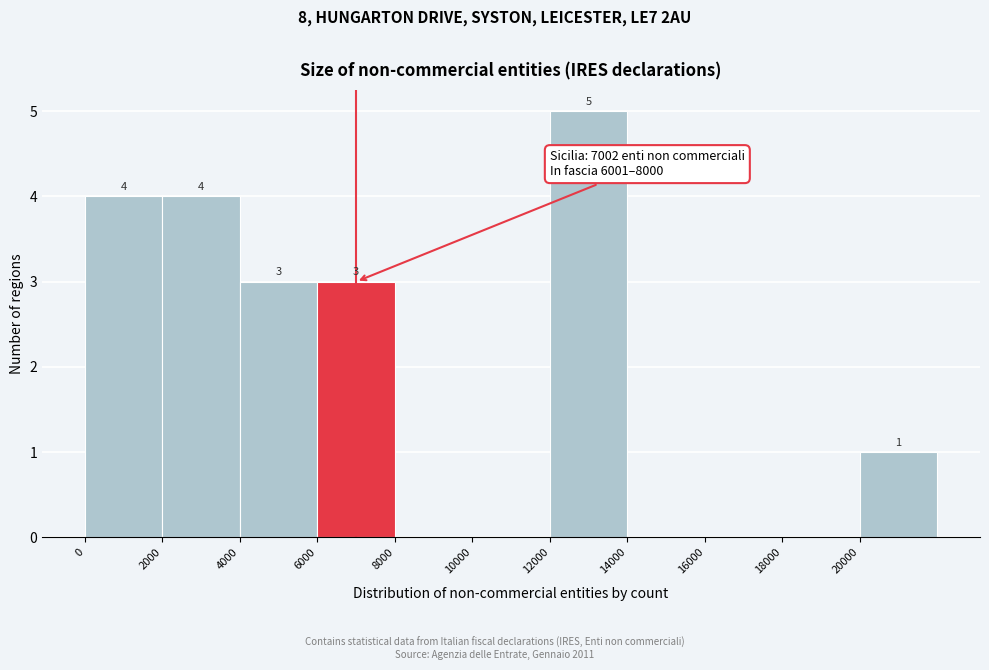

Which range on the x-axis has the tallest bar?

12000 to 14000